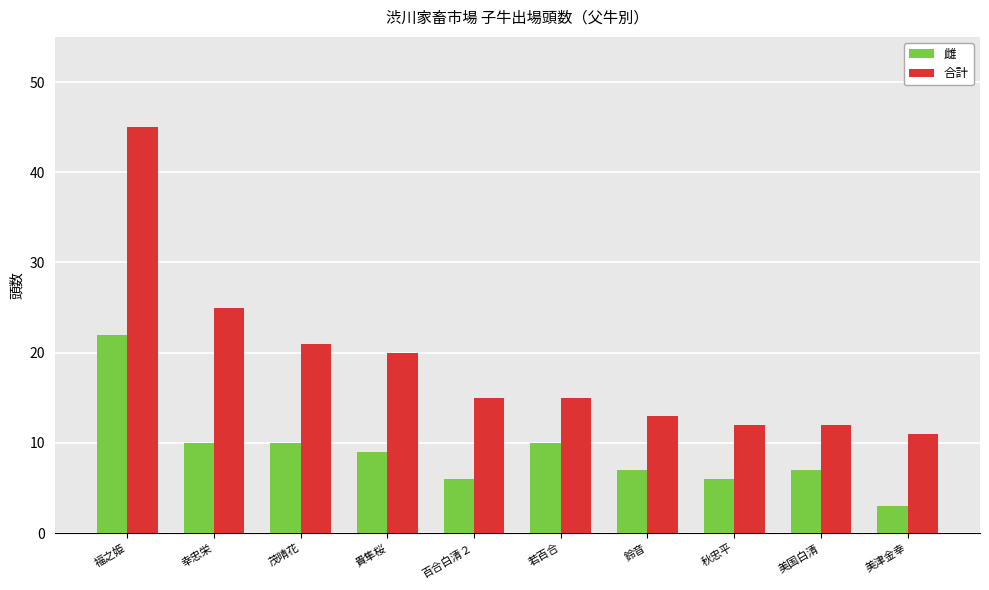

Which category has the lowest value across all series?

美津金幸